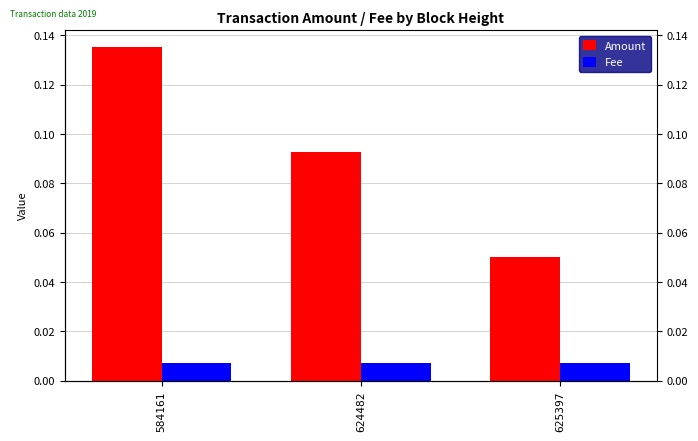

Reading left to right, transcribe all the data shown in this chart.

Amount: 0.1	0.1	0.1
Fee: 0.0	0.0	0.0